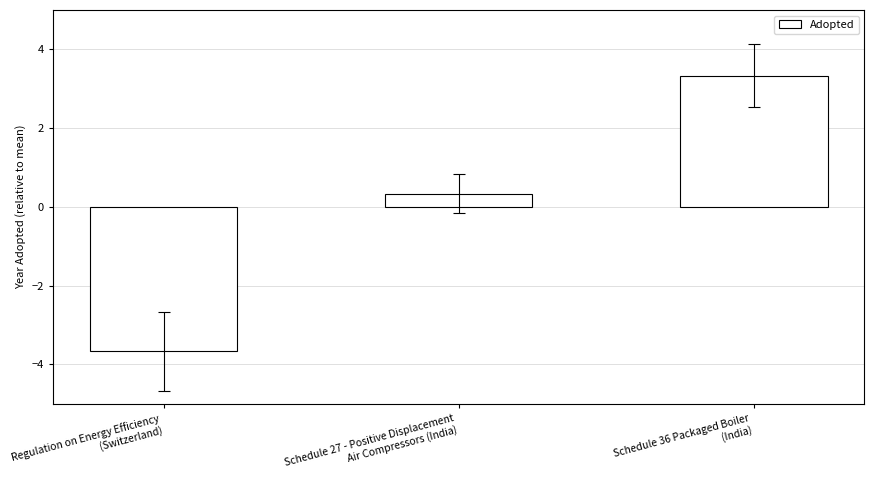

What is the value of the 2nd bar from the left?

0.3